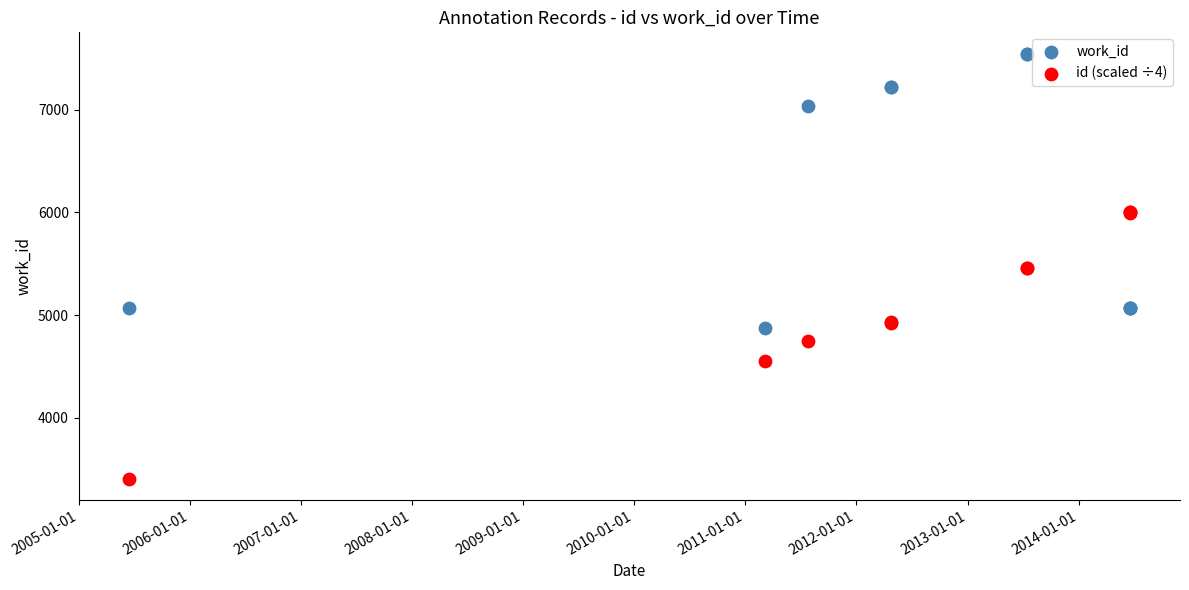

What are all the series names shown in the legend?

work_id, id (scaled ÷4)